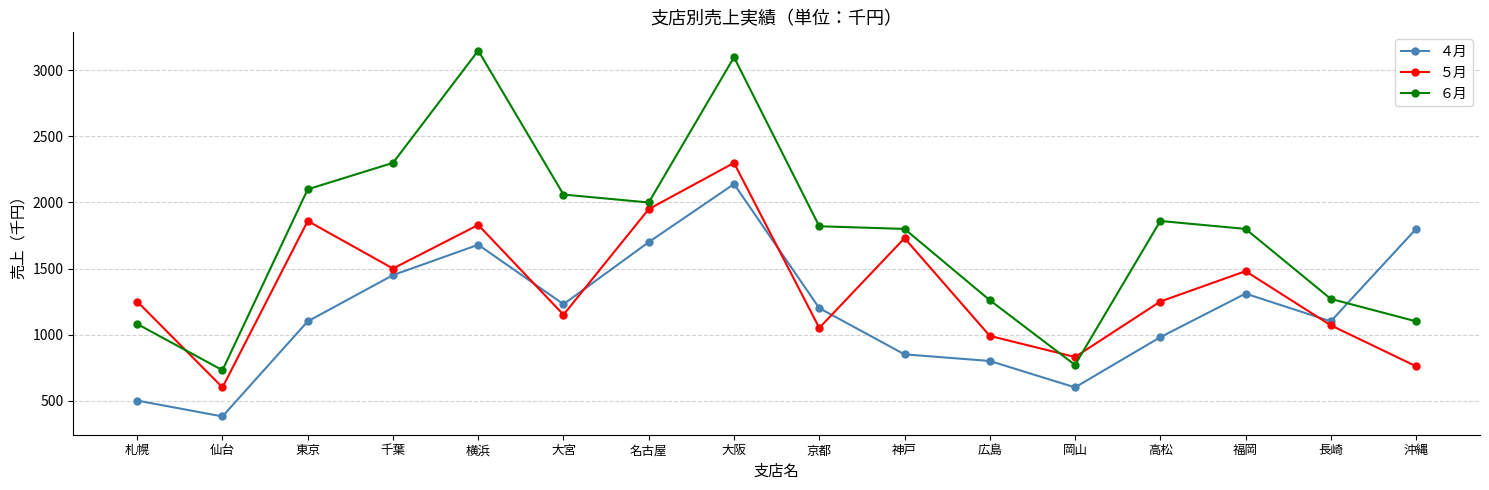

Which series has the widest spread of values?

６月